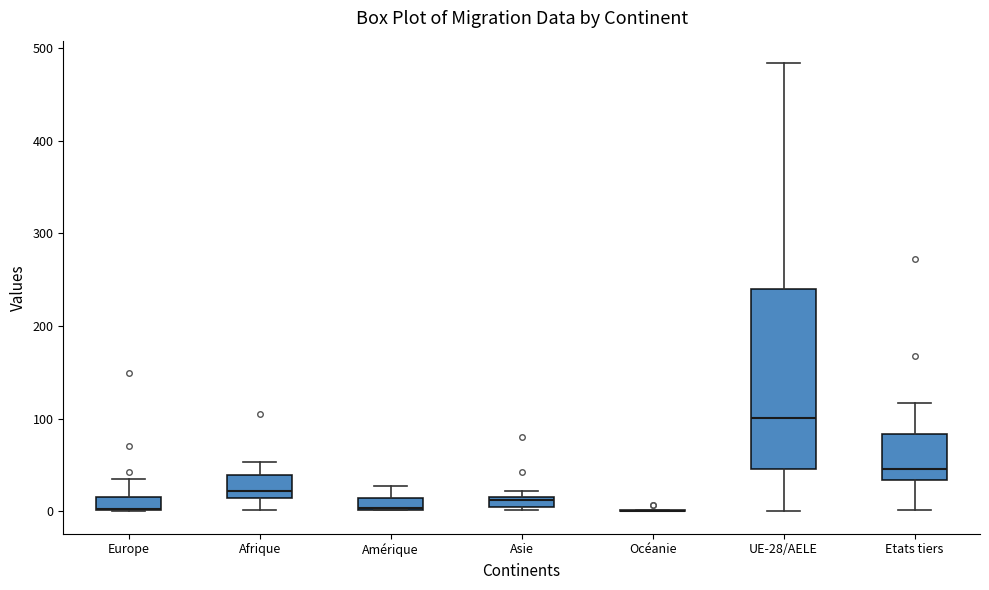

Comparing the boxes themselves (not the whiskers), which one is the tallest?

UE-28/AELE